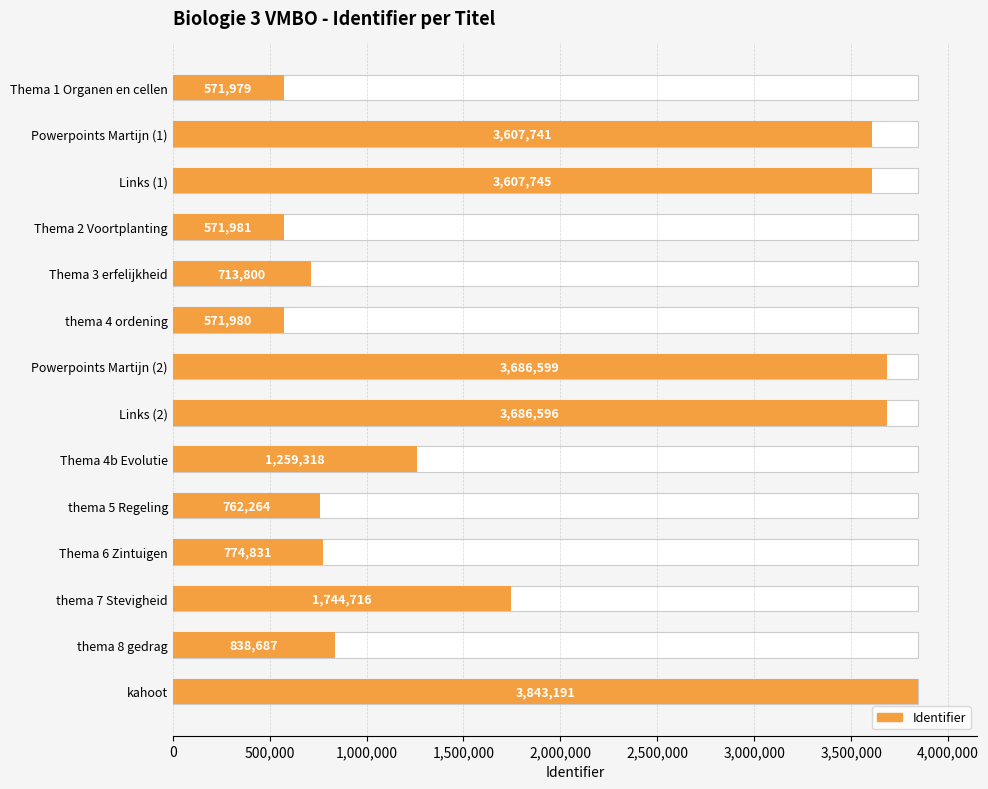

Where is the data nearest to the value 2207585?

thema 7 Stevigheid